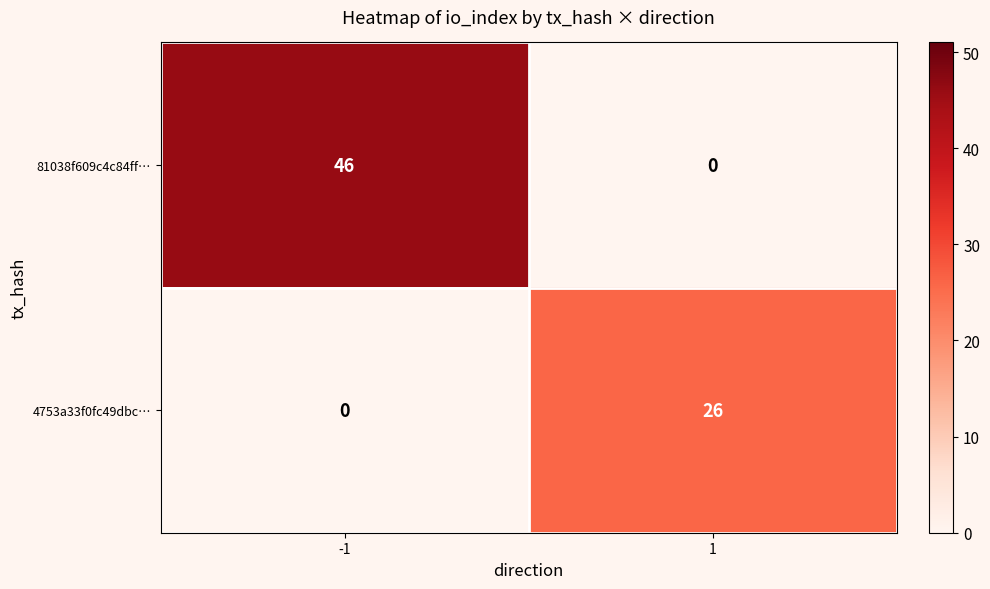

Rank the series at 1 from highest to lowest value.

4753a33f0fc49dbc…, 81038f609c4c84ff…